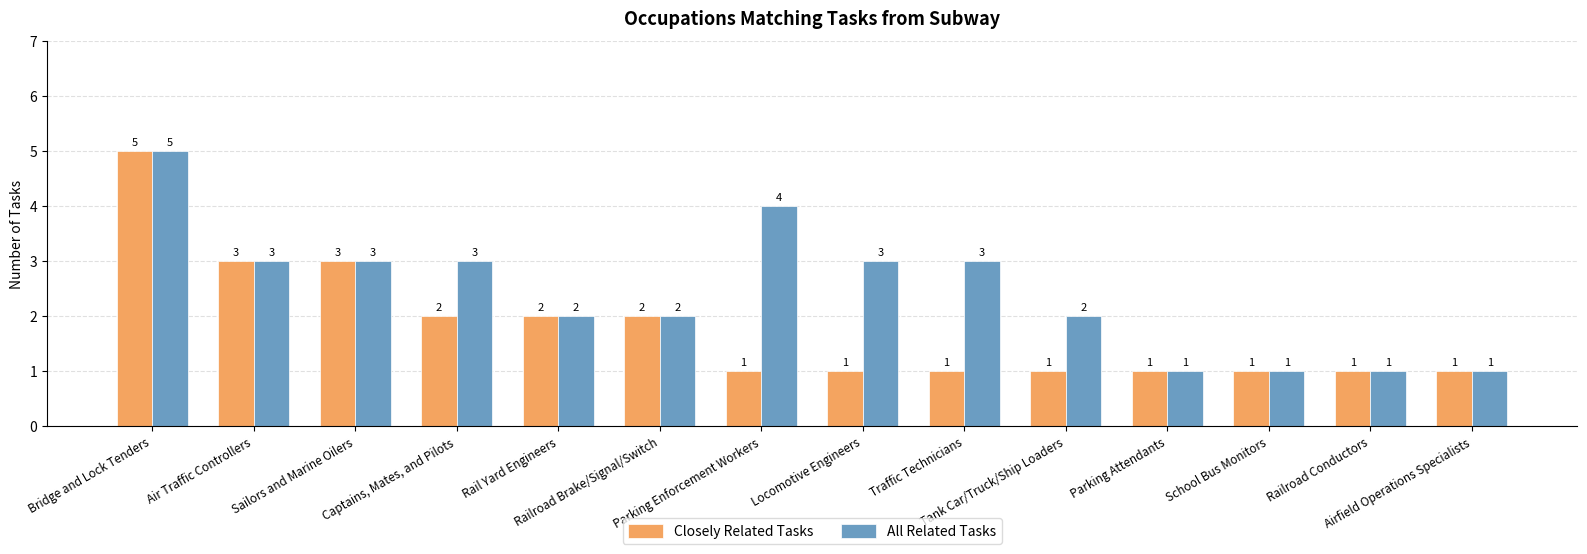

Are the bars horizontal?

No